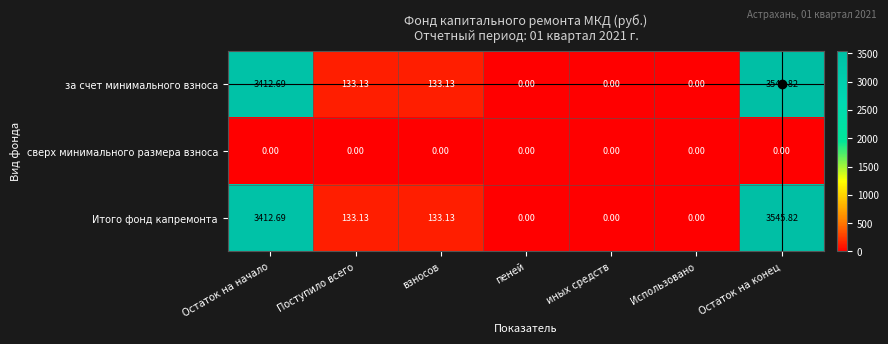

At which category does the chart reach its peak across all series?

Остаток на конец